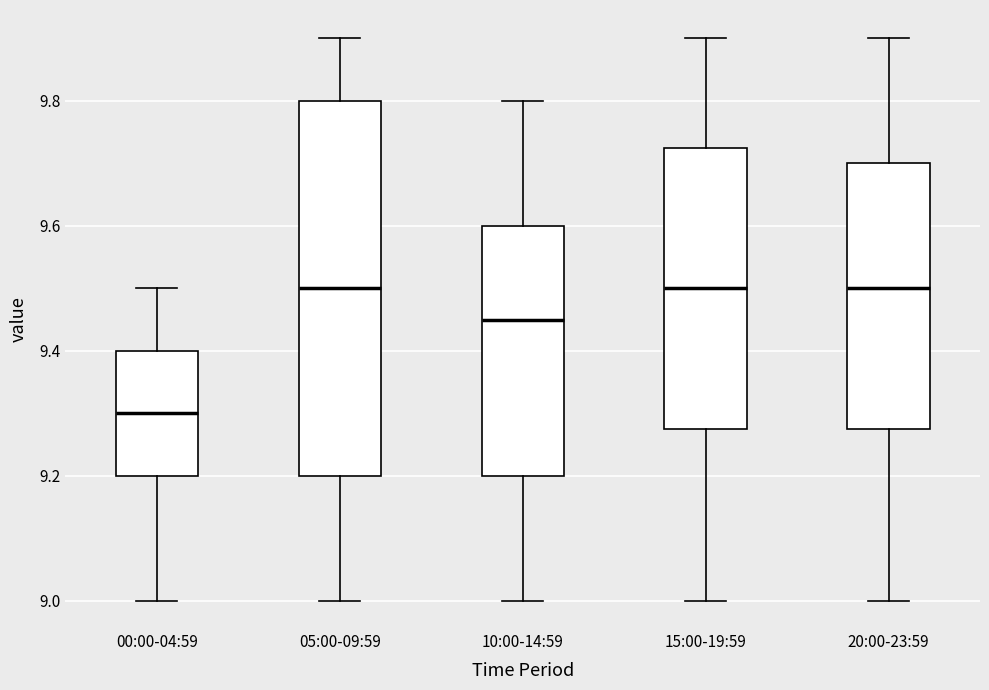

Reading left to right, transcribe this box plot: for each box, give where its median line is, the range the box spans, and where its two whiskers end, as read against the y-axis. The values are not printed on the chart, so give them approximately, as read against the axis.

00:00-04:59: median 9.30, box 9.20 to 9.40, whiskers 9.00 to 9.50
05:00-09:59: median 9.50, box 9.20 to 9.80, whiskers 9.00 to 9.90
10:00-14:59: median 9.46, box 9.20 to 9.60, whiskers 9.00 to 9.80
15:00-19:59: median 9.50, box 9.28 to 9.72, whiskers 9.00 to 9.90
20:00-23:59: median 9.50, box 9.28 to 9.70, whiskers 9.00 to 9.90